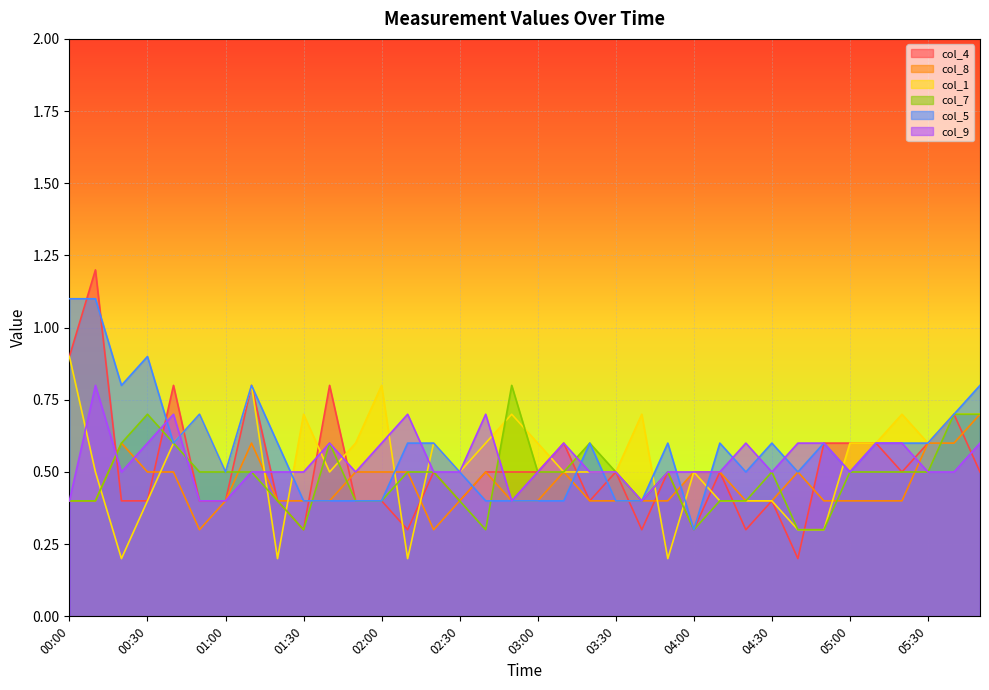

The col_1 series shows 0.2 at 04:10. True or false?

False